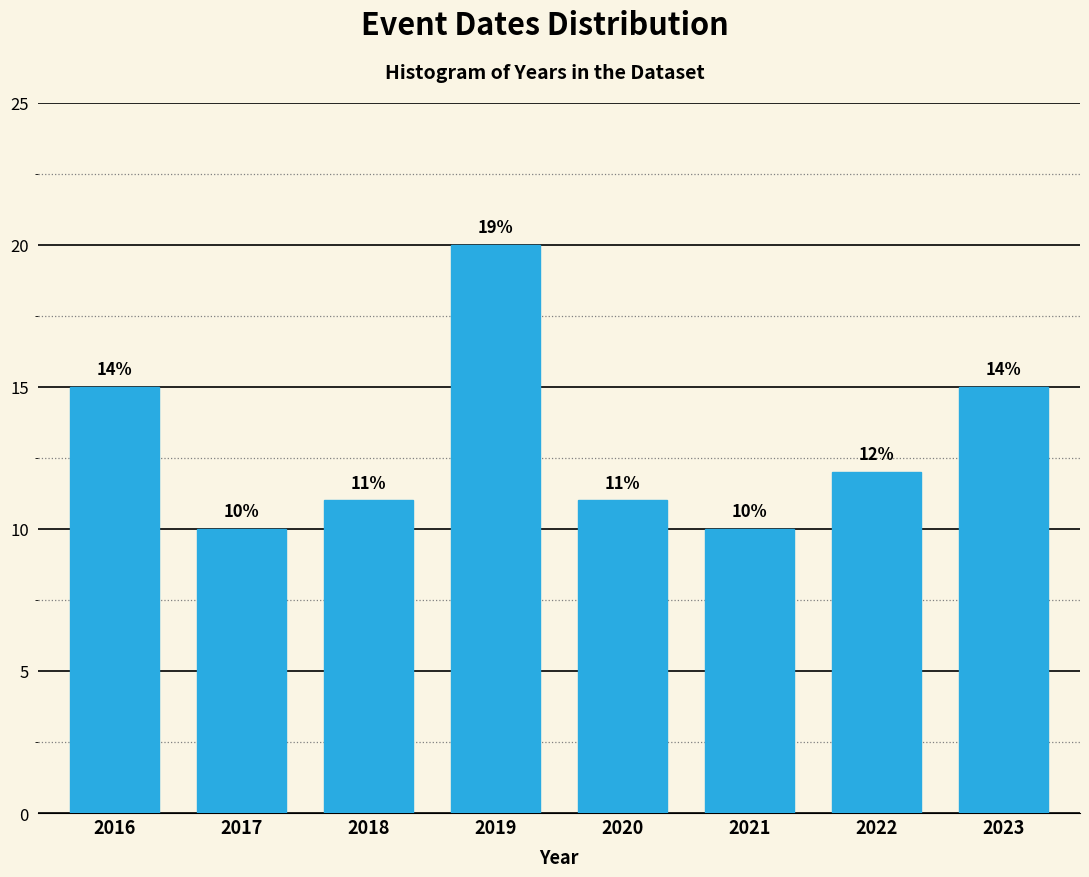

Reading right to left, transcribe all the data shown in this chart.

15	12	10	11	20	11	10	15